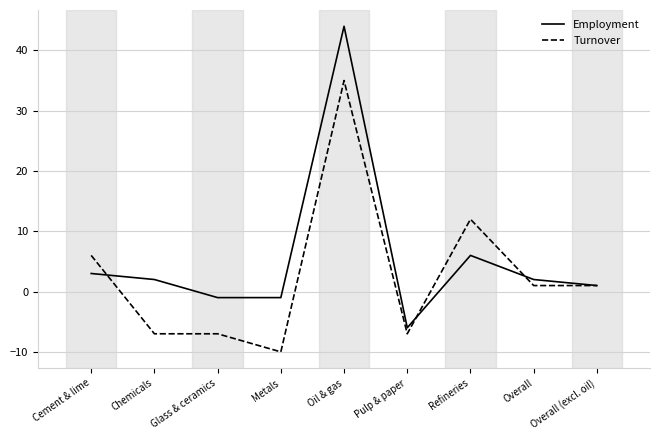

What is the minimum value for Turnover?

-10